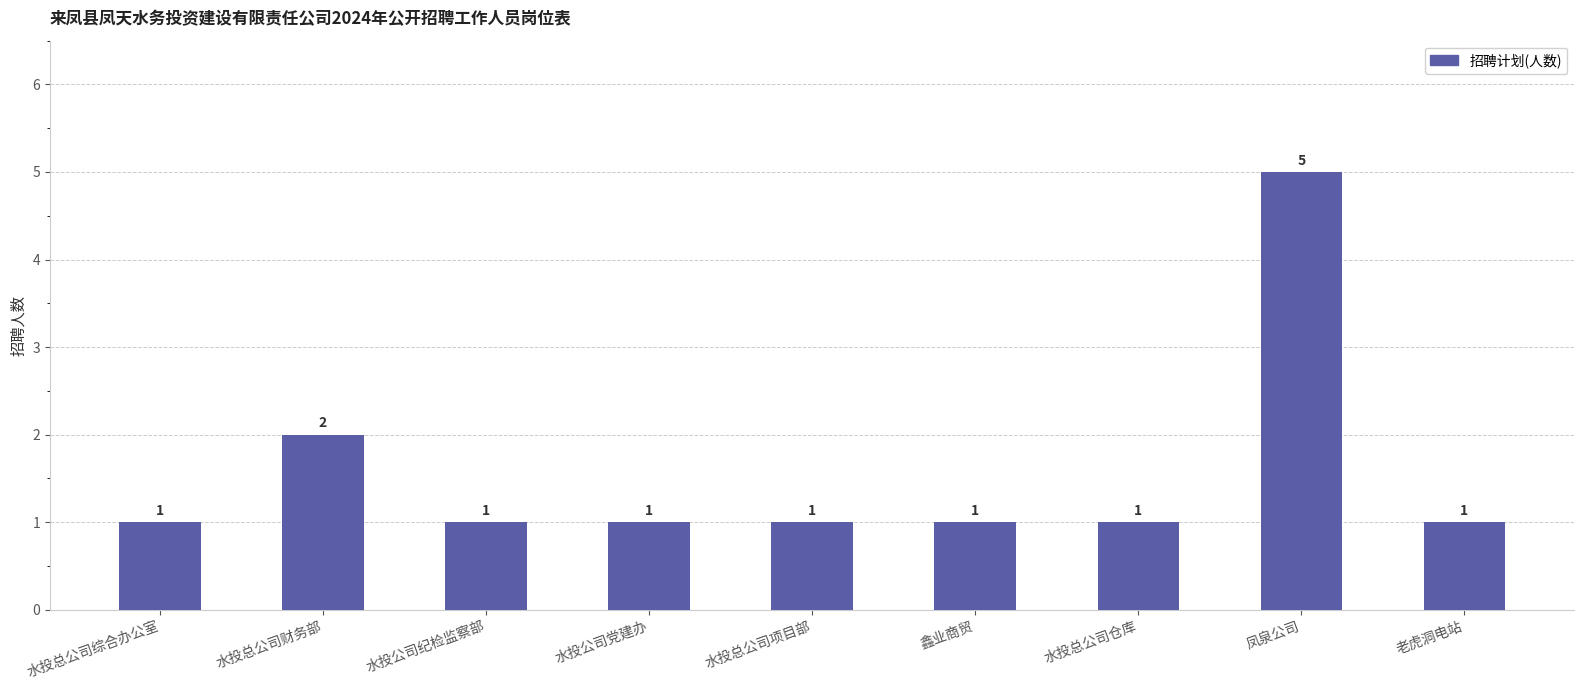

What is the smallest value displayed?

1